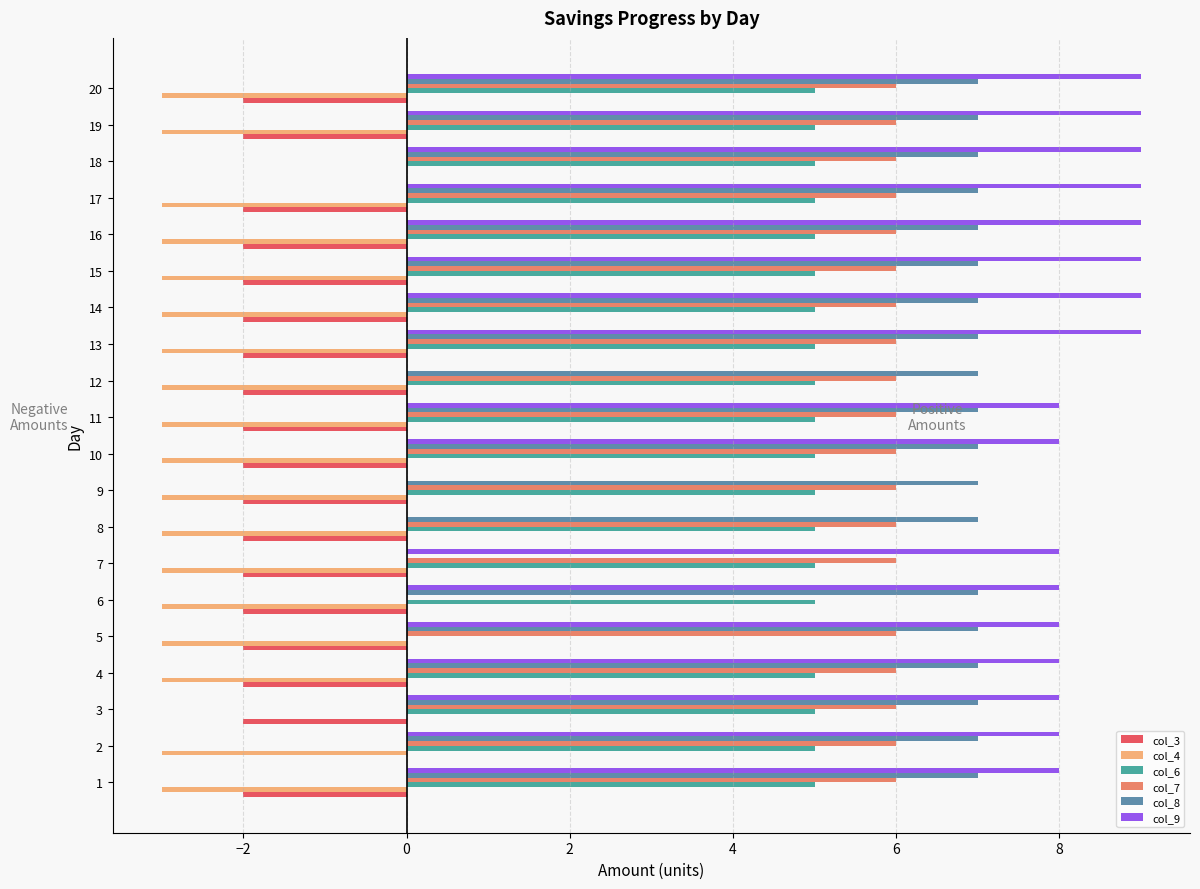

Is it true that col_4 equals -4 at 4?

False